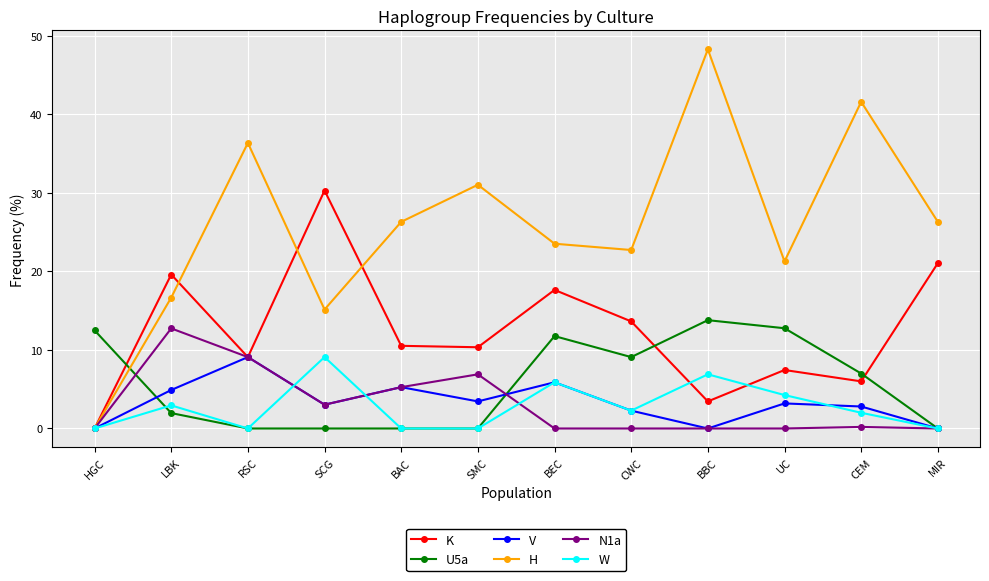

Where is the first local minimum for V?

SCG